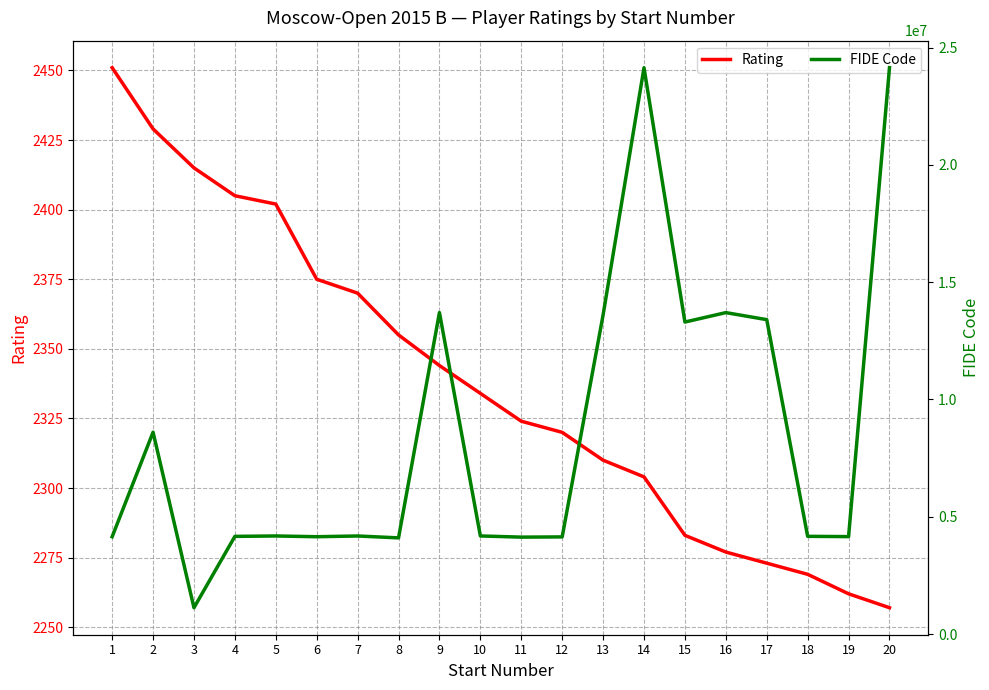

The Rating series shows 2415 at 3. True or false?

True